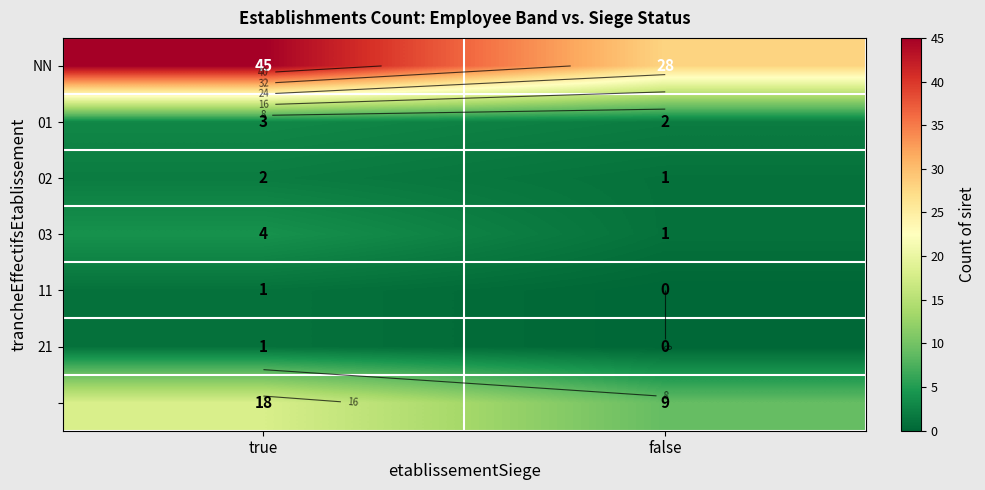

Which category has the lowest value in the 03 series?

false